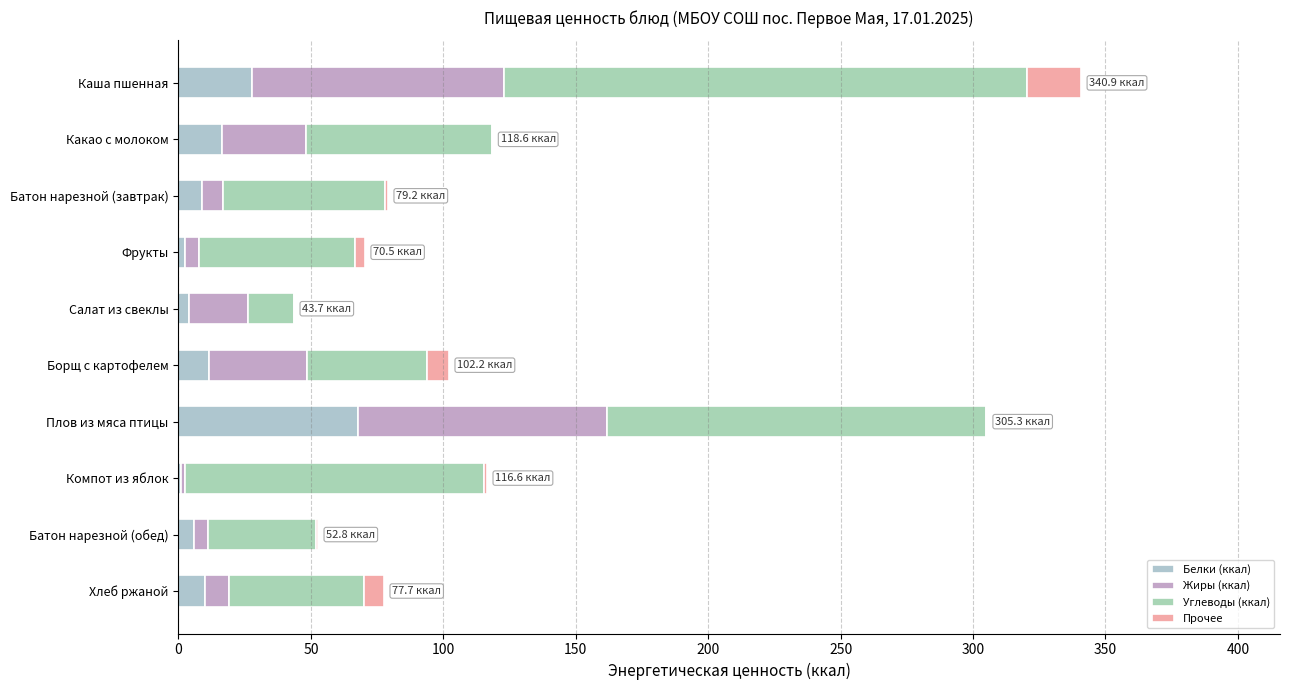

What is the difference between the second highest and minimum values in the Углеводы (ккал) series?

125.5